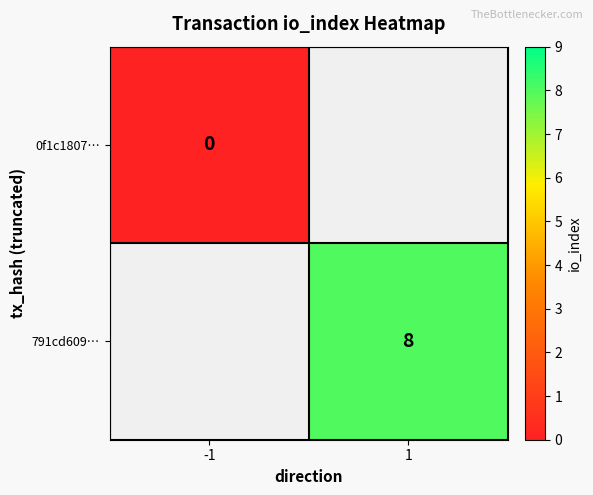

Which category has the lowest value across all series?

-1